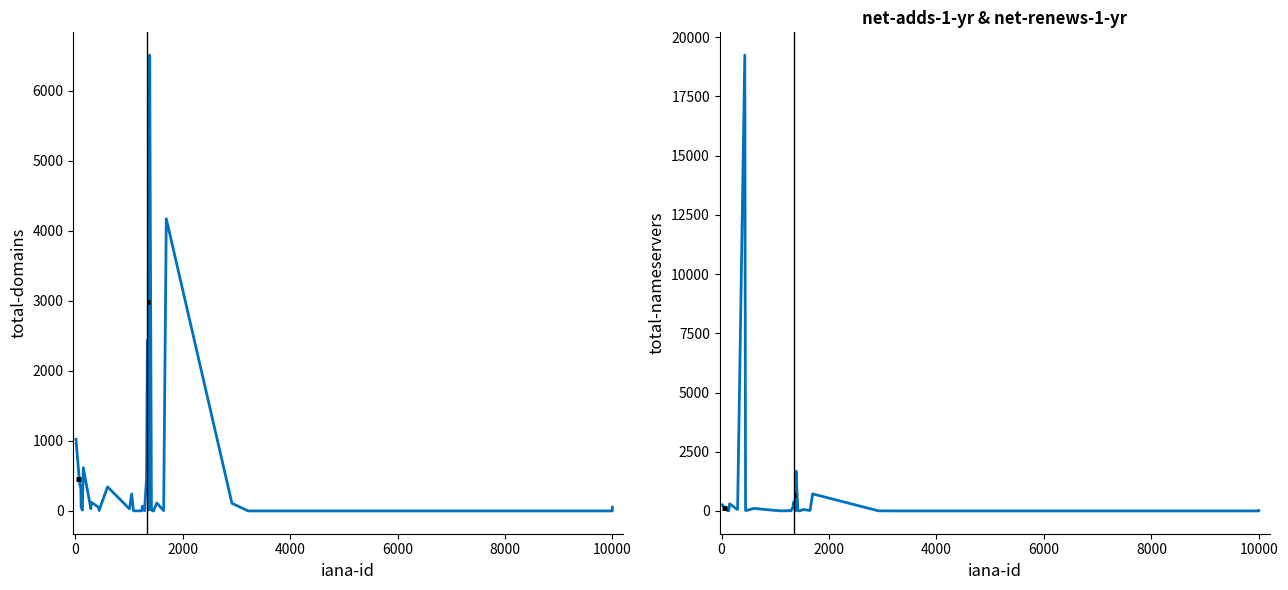

What is the total value across all series at 4000?

65